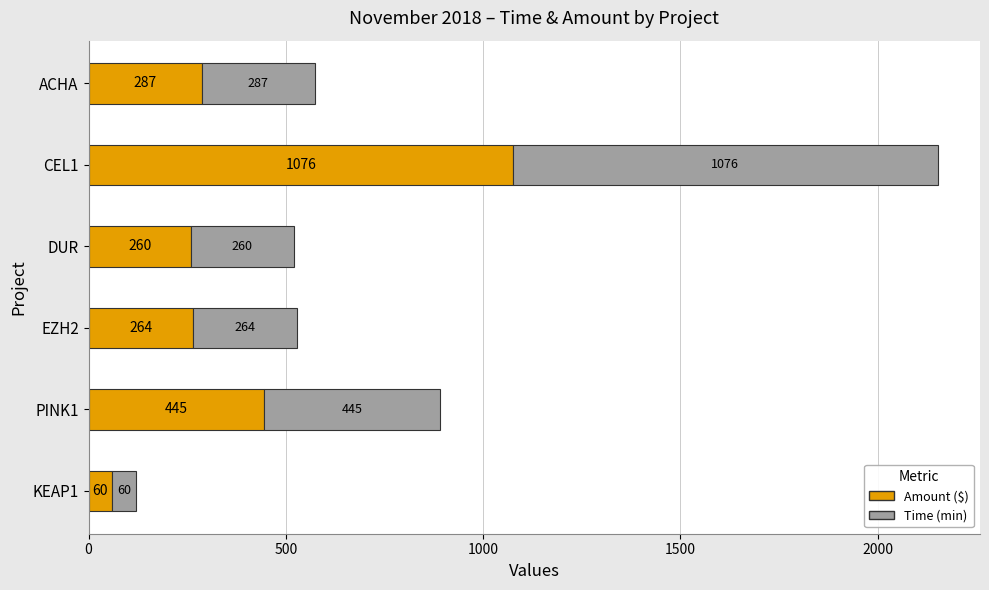

Rank the categories by Amount ($) value from lowest to highest.

KEAP1, DUR, EZH2, ACHA, PINK1, CEL1